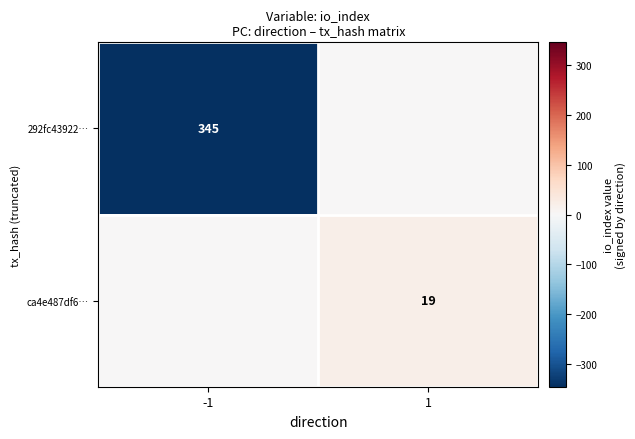

Is it true that 292fc43922… equals 345 at -1?

True